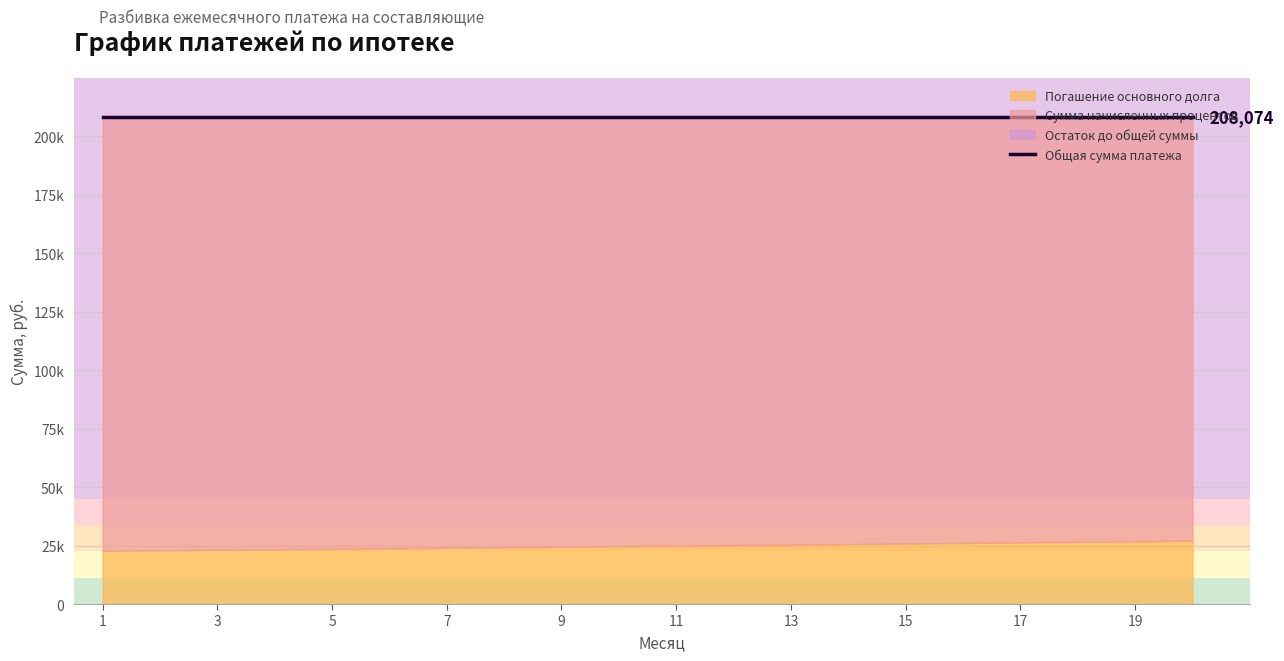

What is the value of the Погашение основного долга point at the 14th from the left?

25637.2